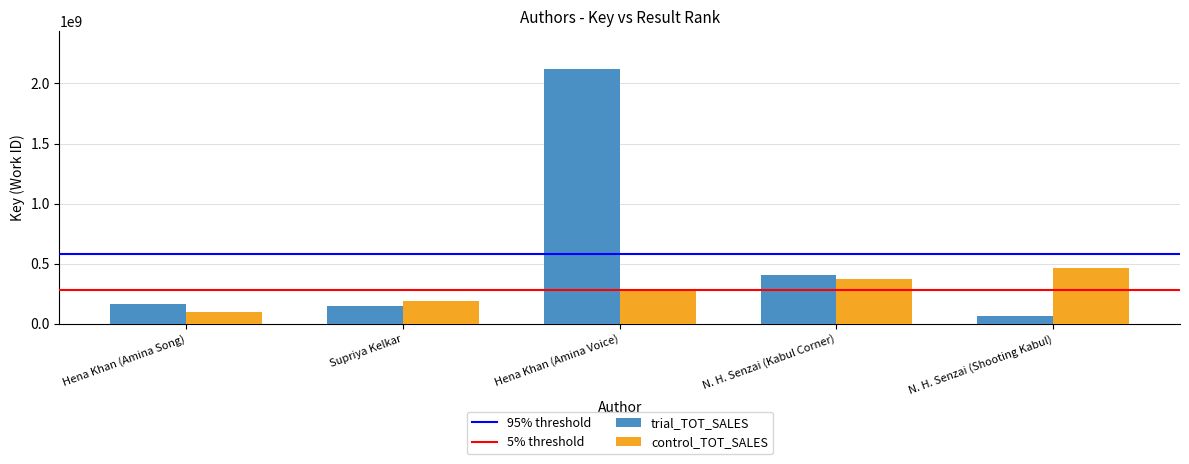

Which series has the largest total across all categories?

trial_TOT_SALES